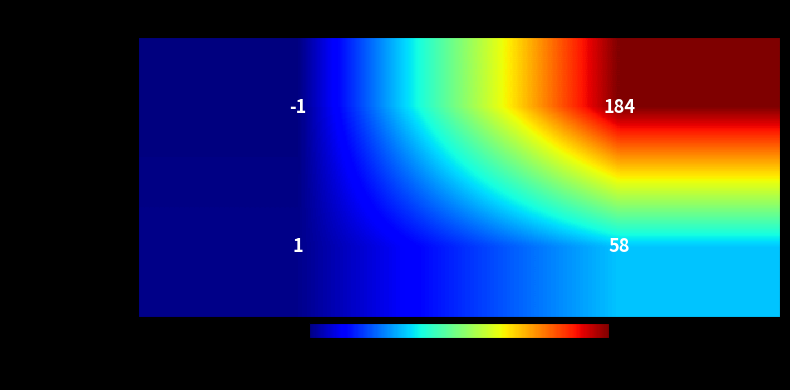

List the series in order of their peak value, lowest first.

26c214...469, 129b45b6...dca5